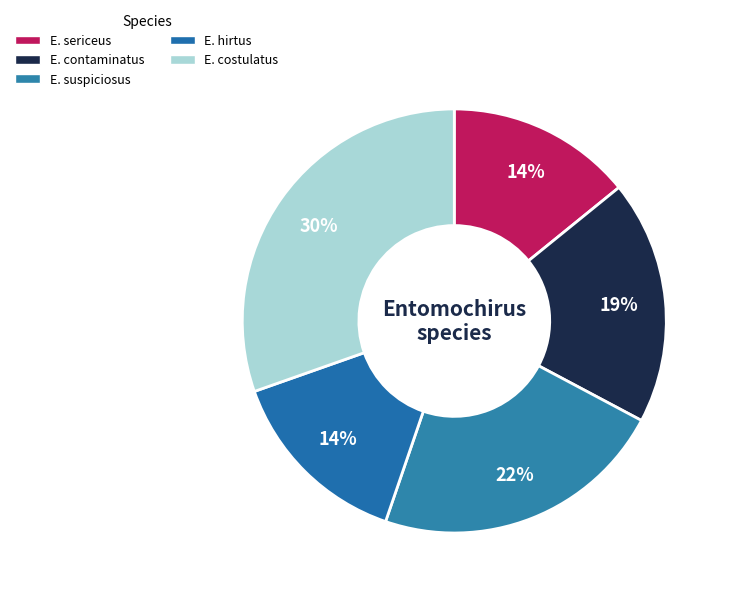

Rank the categories by value from lowest to highest.

Entomochirus sericeus, Entomochirus hirtus, Entomochirus contaminatus, Entomochirus suspiciosus, Entomochirus costulatus